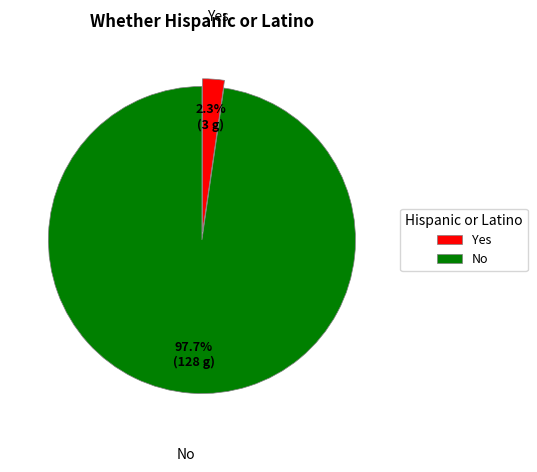

Combined, do No and Yes account for over 50%?

Yes